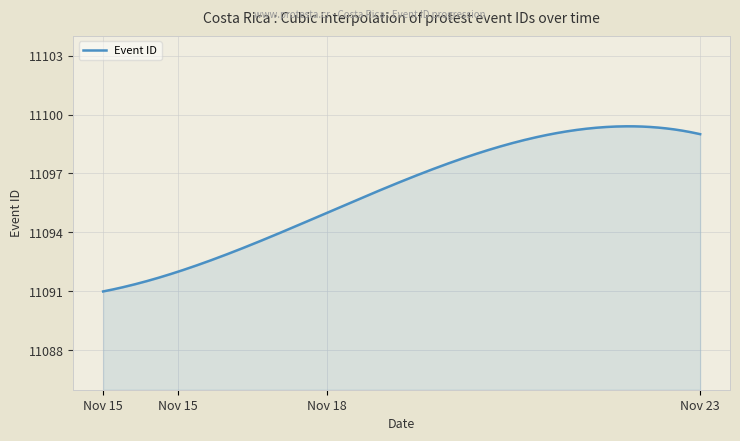

What is the greatest value displayed?

11099.4